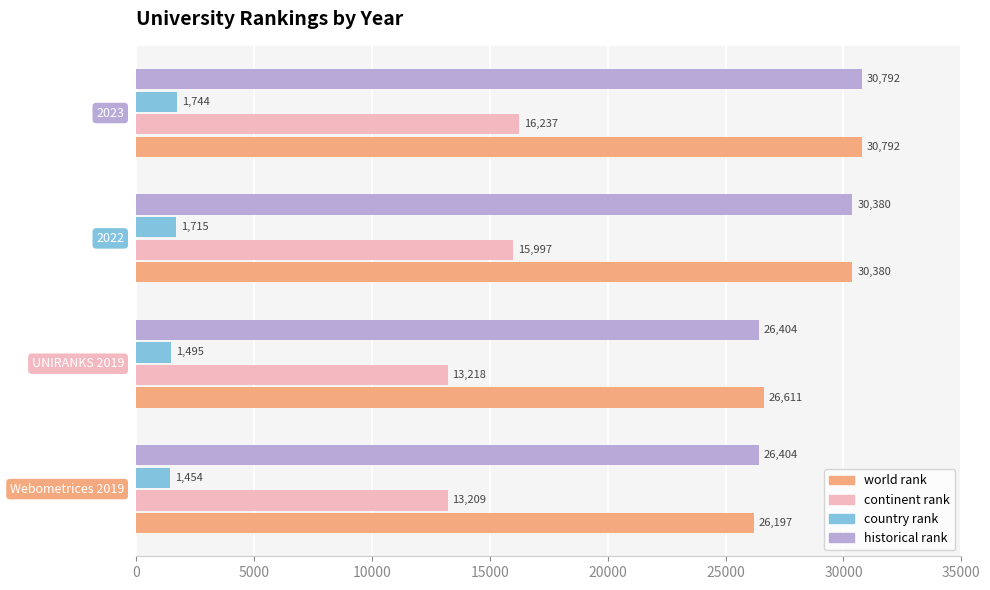

What is the sum of all historical rank values?

113980